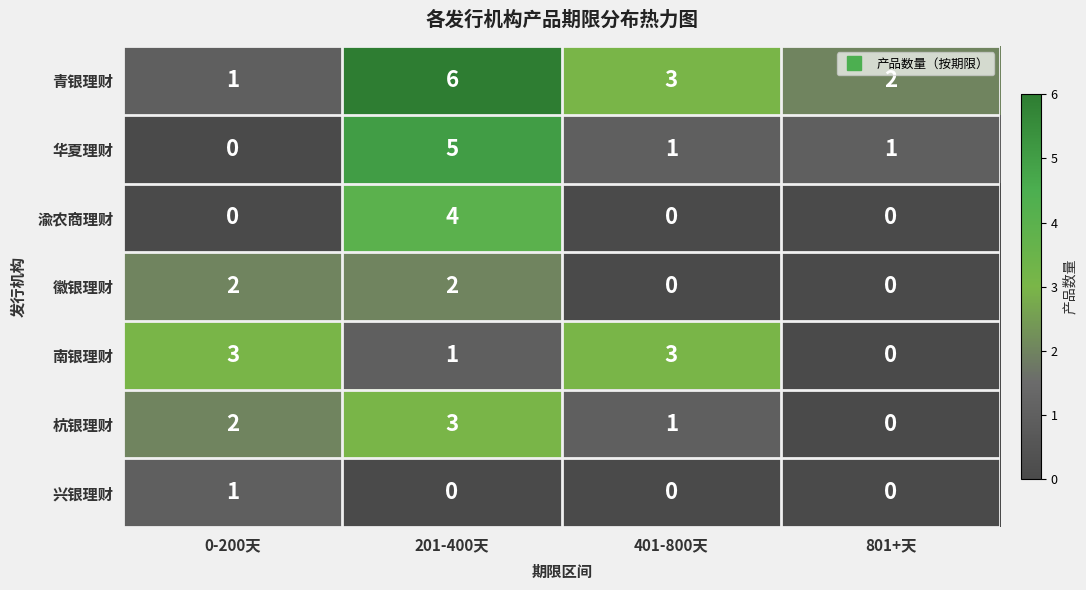

True or false: 华夏理财 has a value of -2 at 0-200天.

False